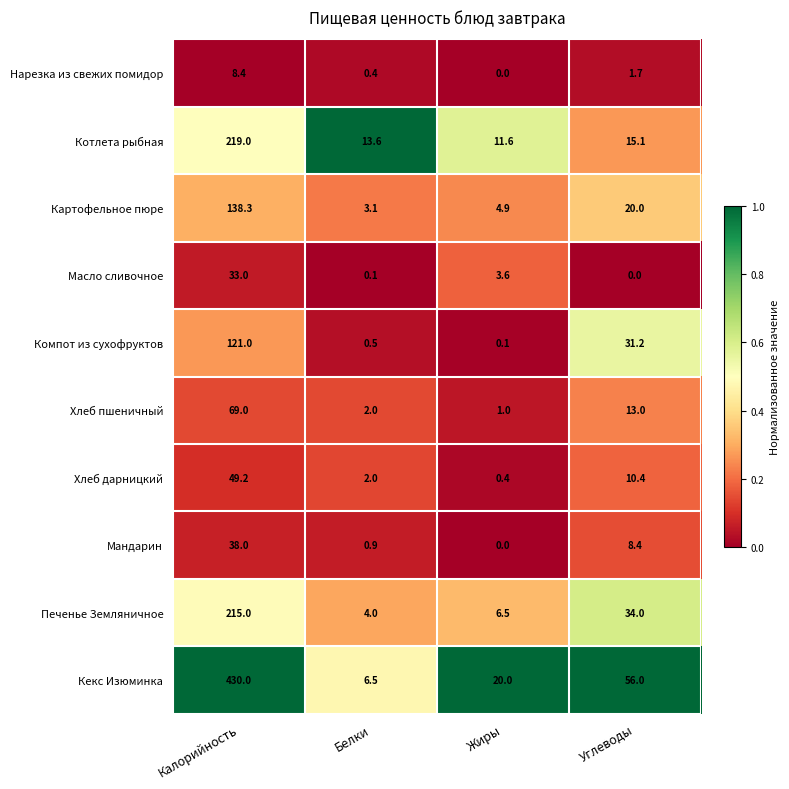

What is the sum of all Кекс Изюминка values?

512.5